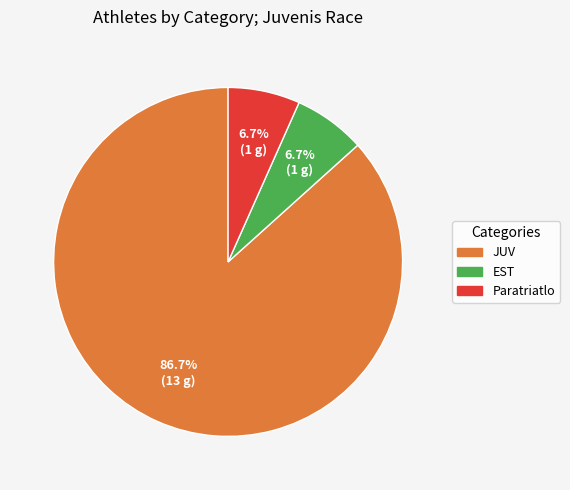

To the nearest percent, what is the difference between the largest and smallest slice percentages?

80%